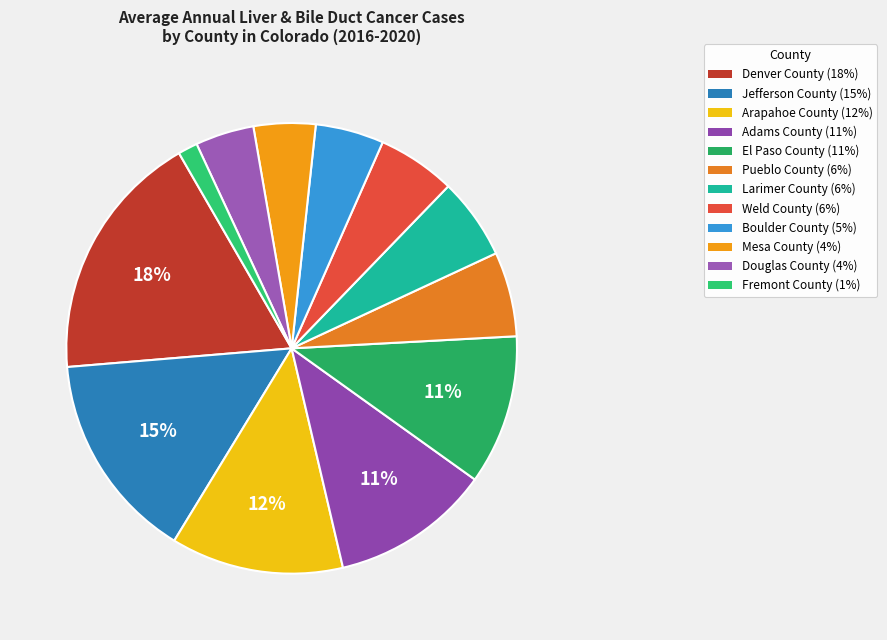

Does any single category account for the majority?

No